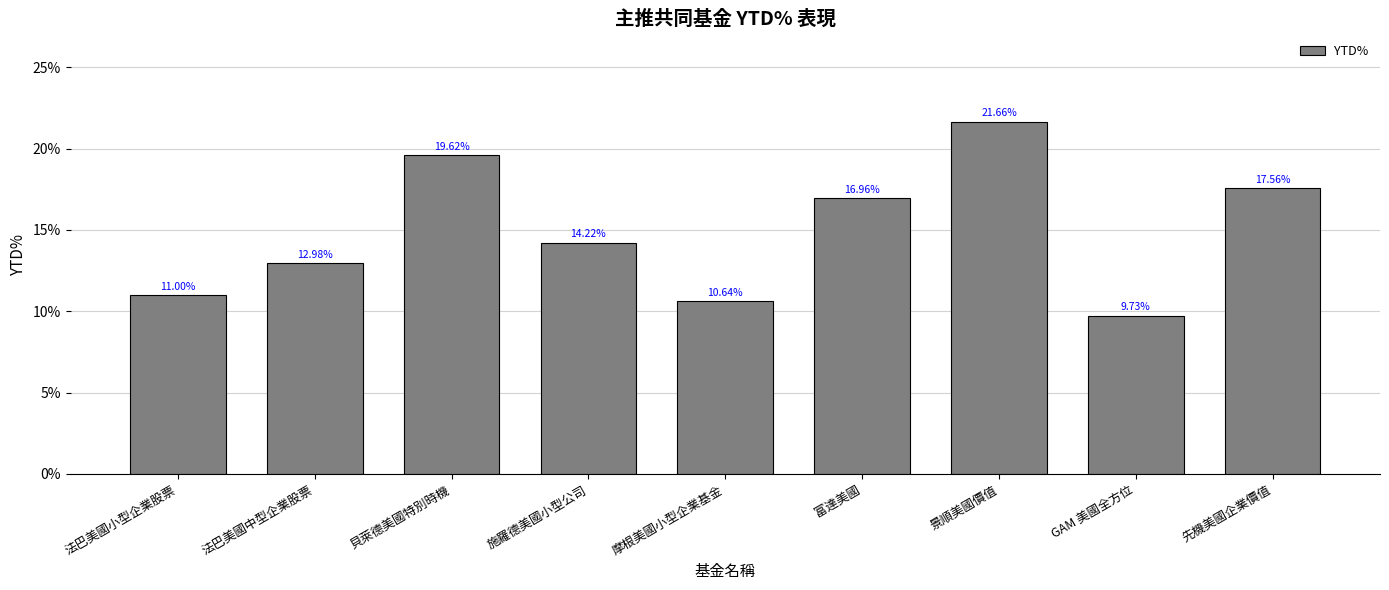

What is the difference between the maximum and minimum values?

0.1